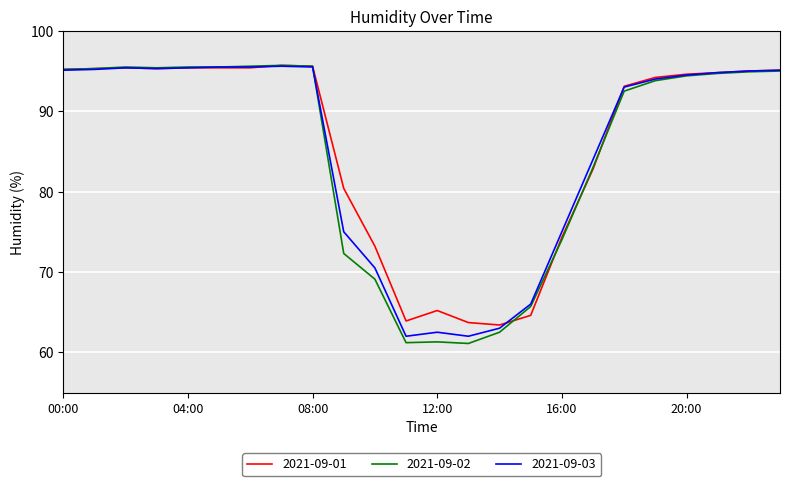

How many series are shown in this chart?

3